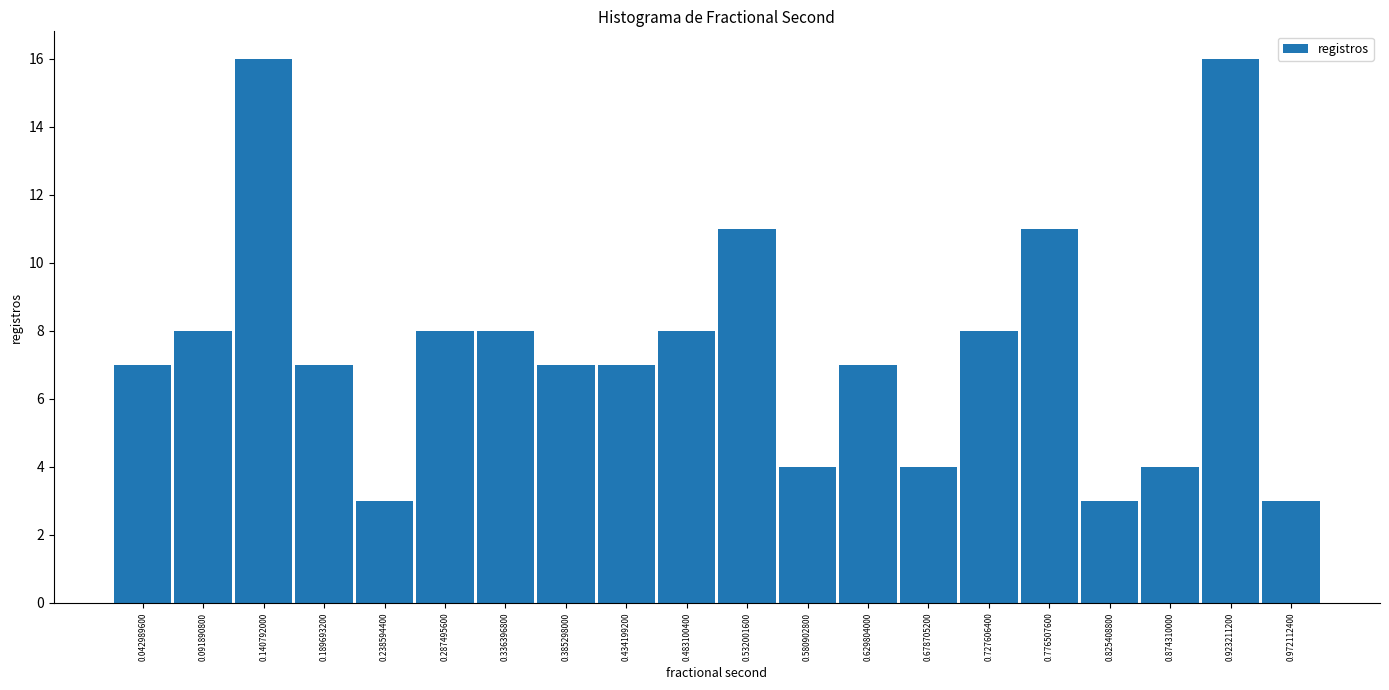

What is the height of the bar covering 0.065 to 0.115 on the x-axis? Neither the bar edges nor the heights are printed on the chart, so give them approximately, as read against the axes.

8